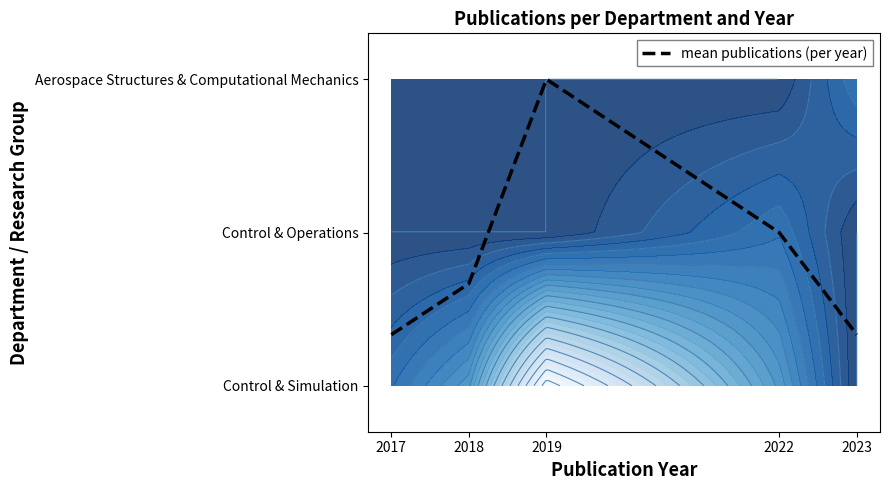

The chart shows a value of 0.3 at 2018. True or false?

False